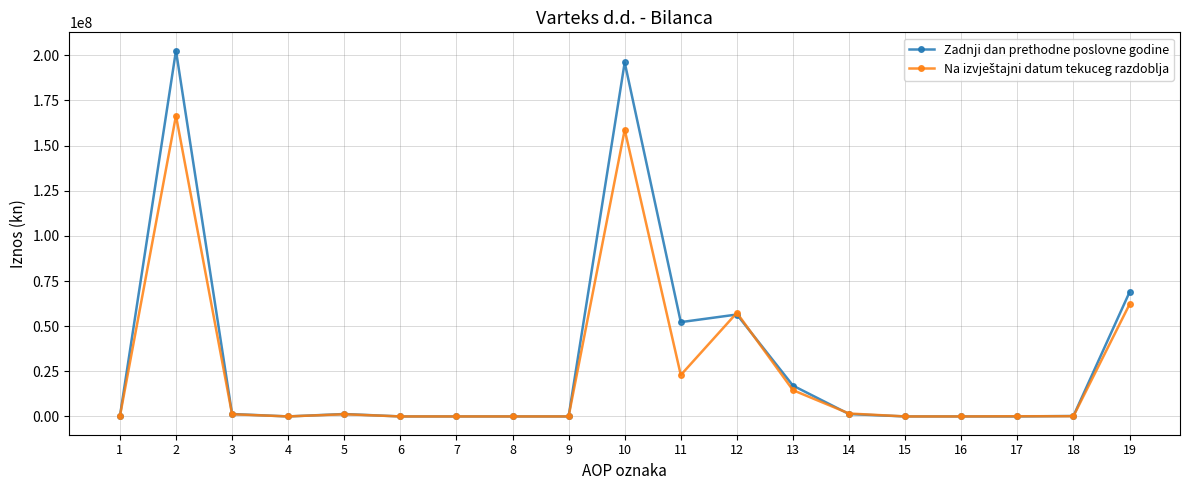

What is the highest value of the Zadnji dan prethodne poslovne godine series?

202596955